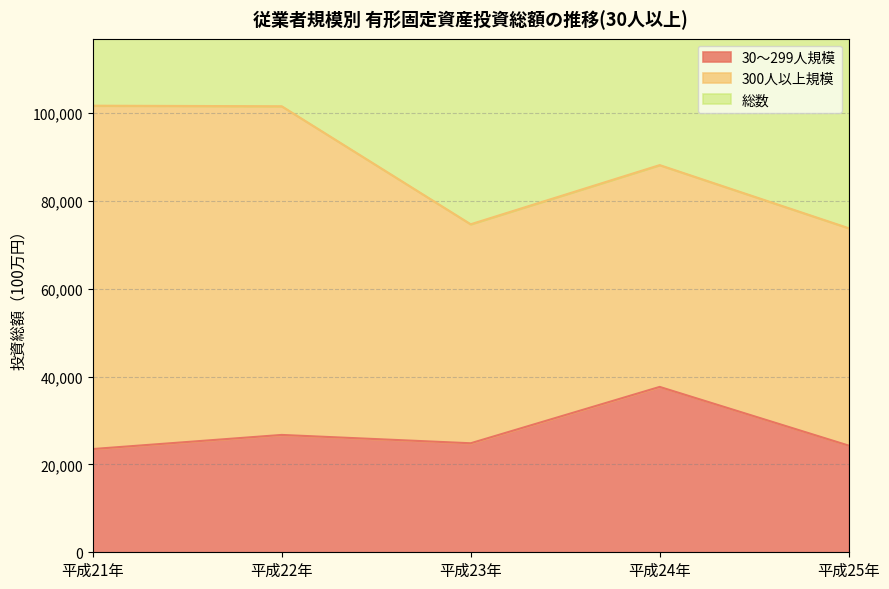

Where does the 総数 series first go above 176210?

平成21年